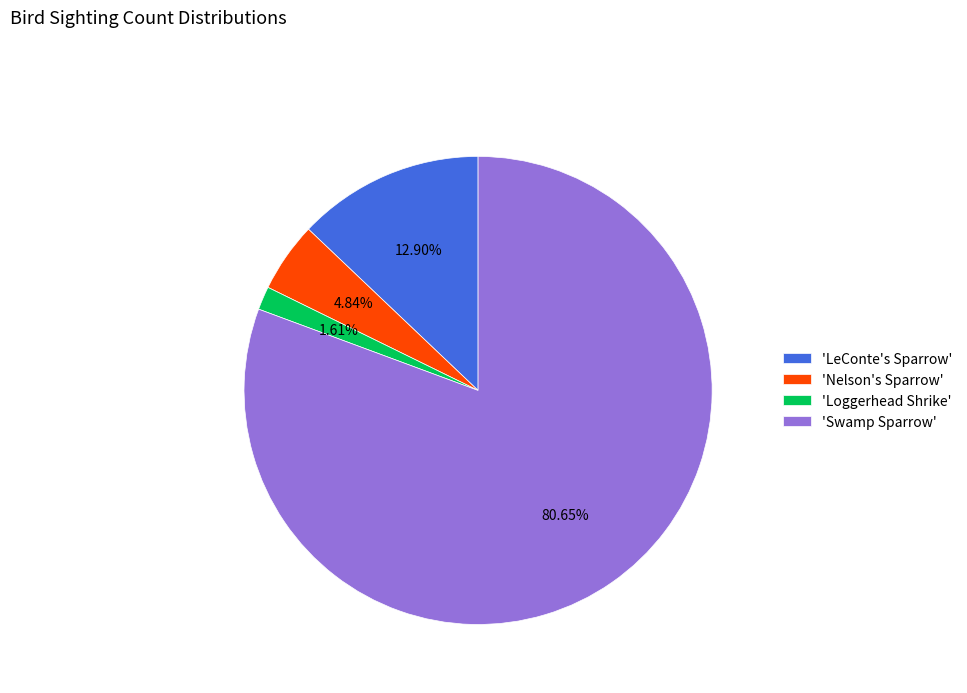

Between 'Nelson's Sparrow' and 'LeConte's Sparrow', which is larger?

'LeConte's Sparrow'